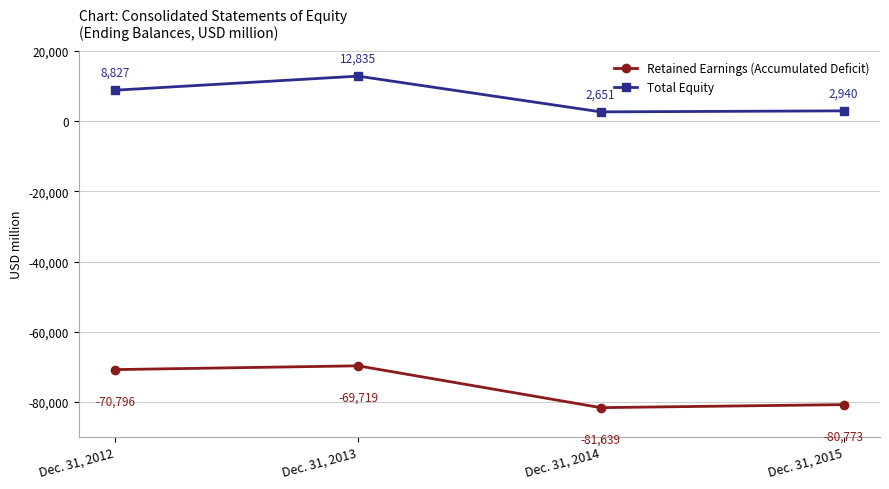

List the series in order of their peak value, highest first.

Total Equity, Retained Earnings (Accumulated Deficit)